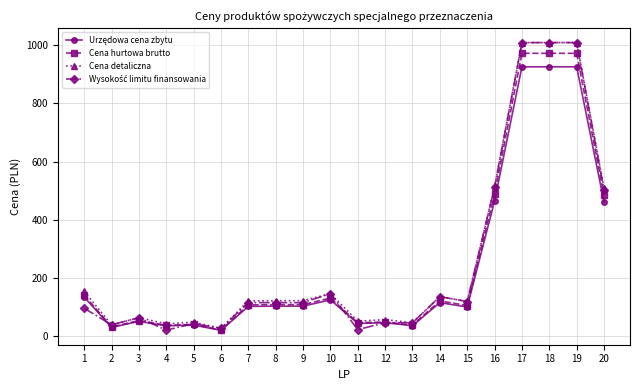

What is the difference between the highest and lowest values at 17?

83.0